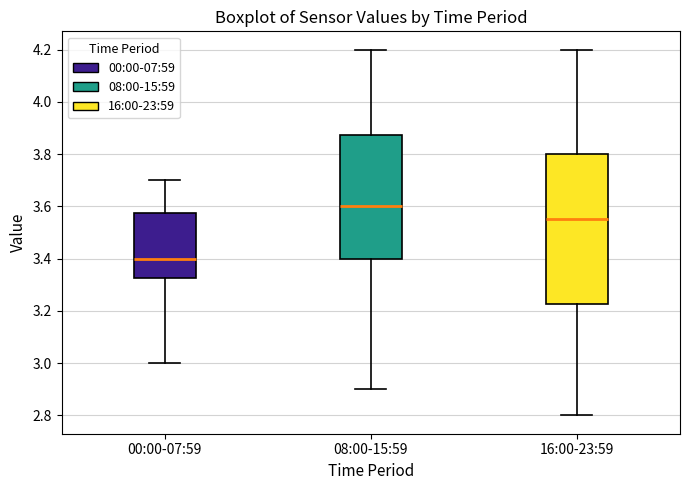

Reading left to right, transcribe this box plot: for each box, give where its median line is, the range the box spans, and where its two whiskers end, as read against the y-axis. The values are not printed on the chart, so give them approximately, as read against the axis.

00:00-07:59: median 3.40, box 3.32 to 3.58, whiskers 3.00 to 3.70
08:00-15:59: median 3.60, box 3.40 to 3.88, whiskers 2.90 to 4.20
16:00-23:59: median 3.56, box 3.22 to 3.80, whiskers 2.80 to 4.20